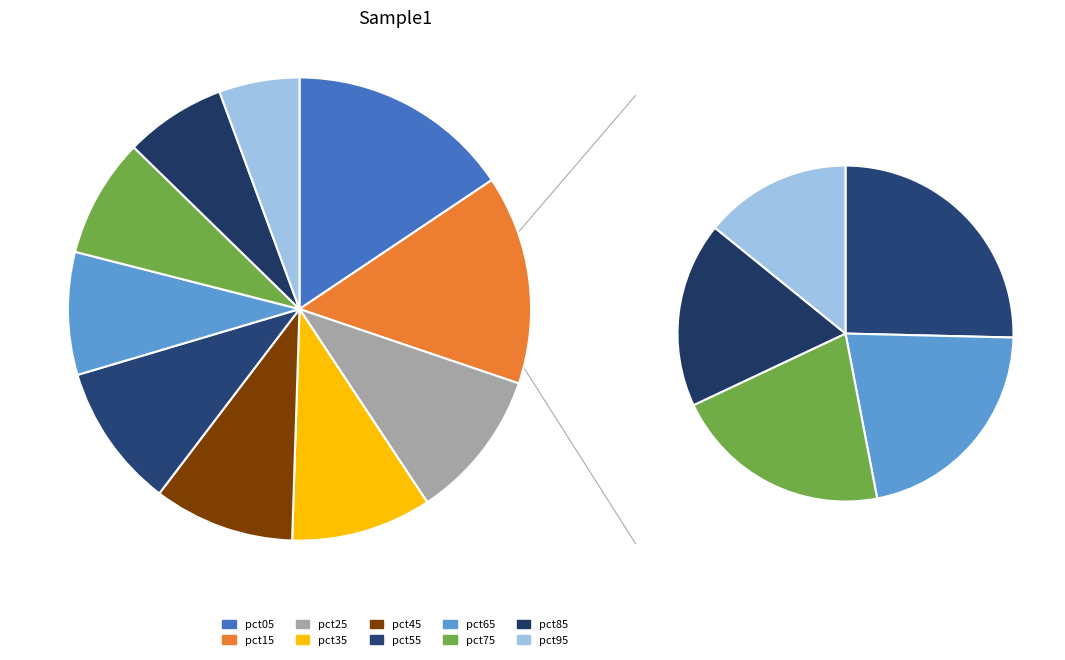

Which category has the biggest portion of the pie?

pct05